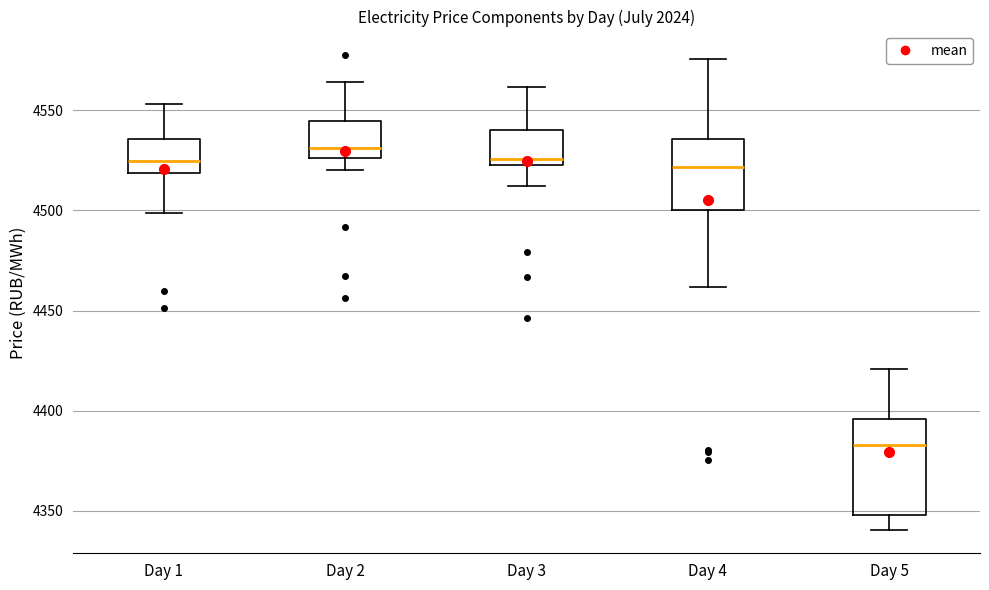

Reading left to right, read every box against the y-axis: the position of its median line, the range the box covers, and the ends of its whiskers. The values are not printed on the chart, so give them approximately, as read against the axis.

Day 1: median 4525, box 4520 to 4535, whiskers 4500 to 4555
Day 2: median 4530, box 4525 to 4545, whiskers 4520 to 4565
Day 3: median 4525 (just above the box's lower edge), box 4525 to 4540, whiskers 4510 to 4560
Day 4: median 4520, box 4500 to 4535, whiskers 4460 to 4575
Day 5: median 4385, box 4350 to 4395, whiskers 4340 to 4420